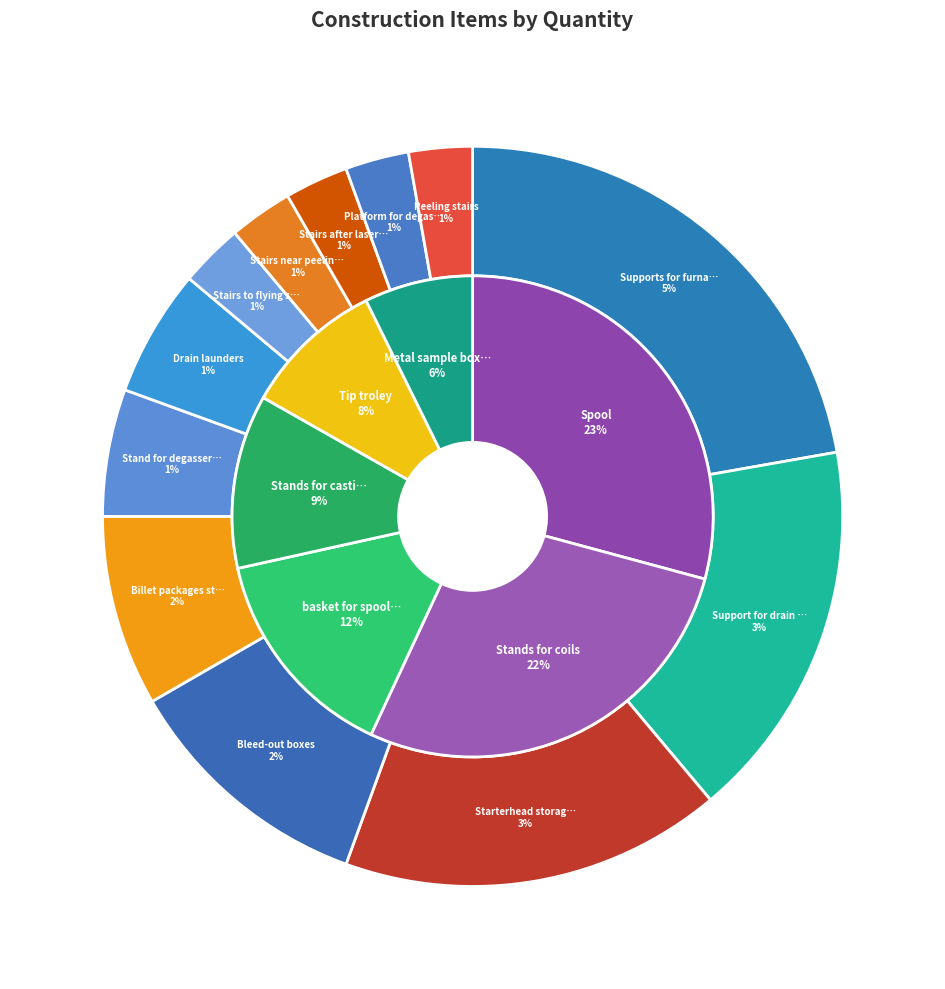

Between Starterhead storage and Stand for degasser rotor, which is larger?

Starterhead storage